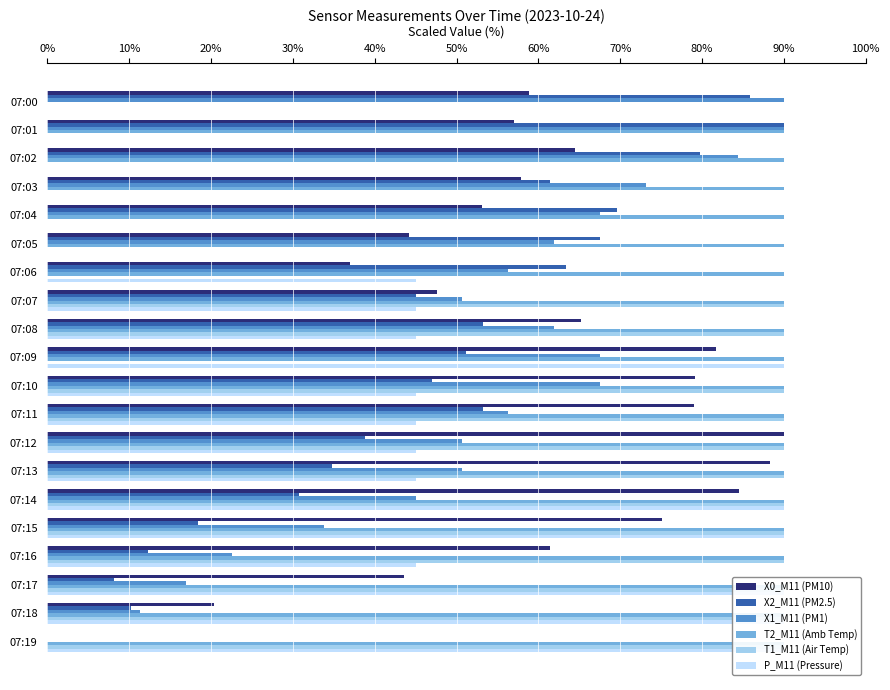

The X2_M11 (PM2.5) series shows 51.1 at 07:09. True or false?

True